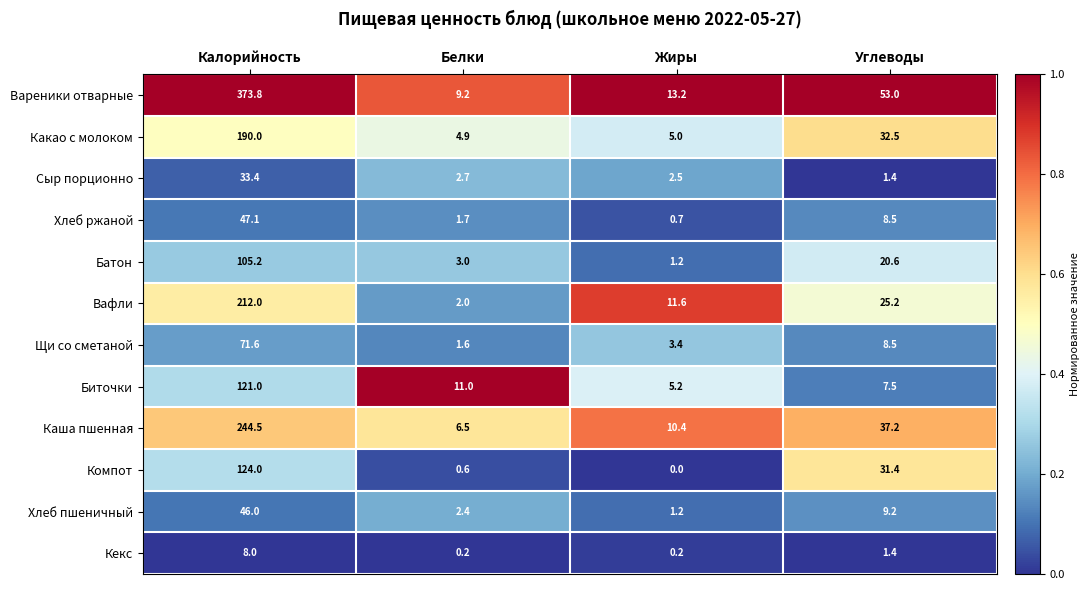

List the series in order of their peak value, highest first.

Вареники отварные, Каша пшенная, Вафли, Какао с молоком, Компот, Биточки, Батон, Щи со сметаной, Хлеб ржаной, Хлеб пшеничный, Сыр порционно, Кекс